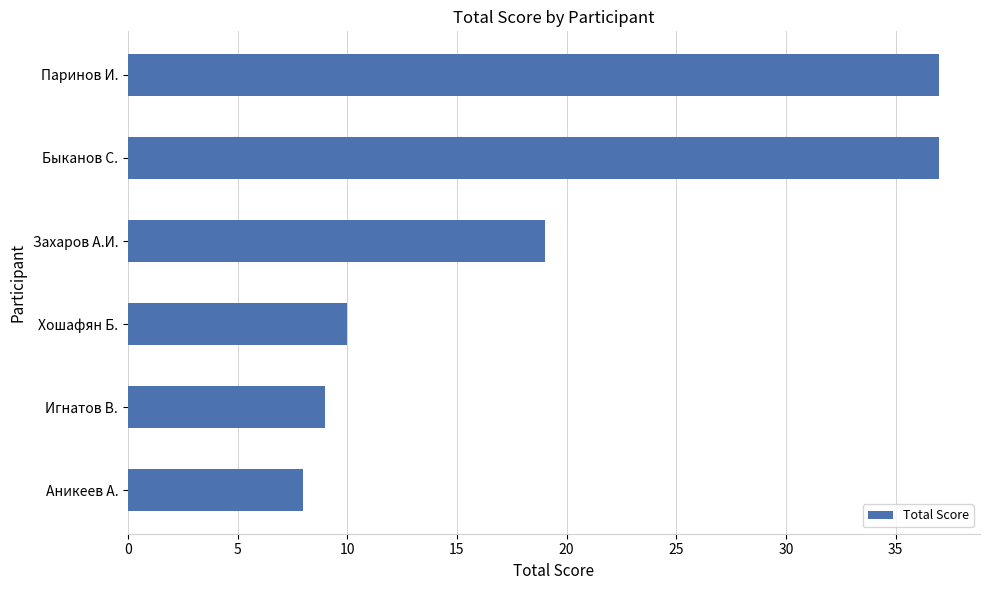

Are the bars horizontal?

Yes